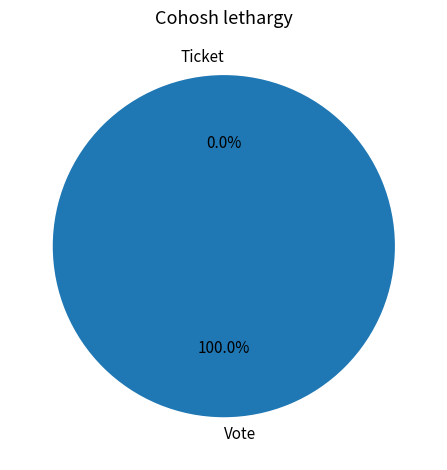

True or false: Vote accounts for 100% of the total.

True